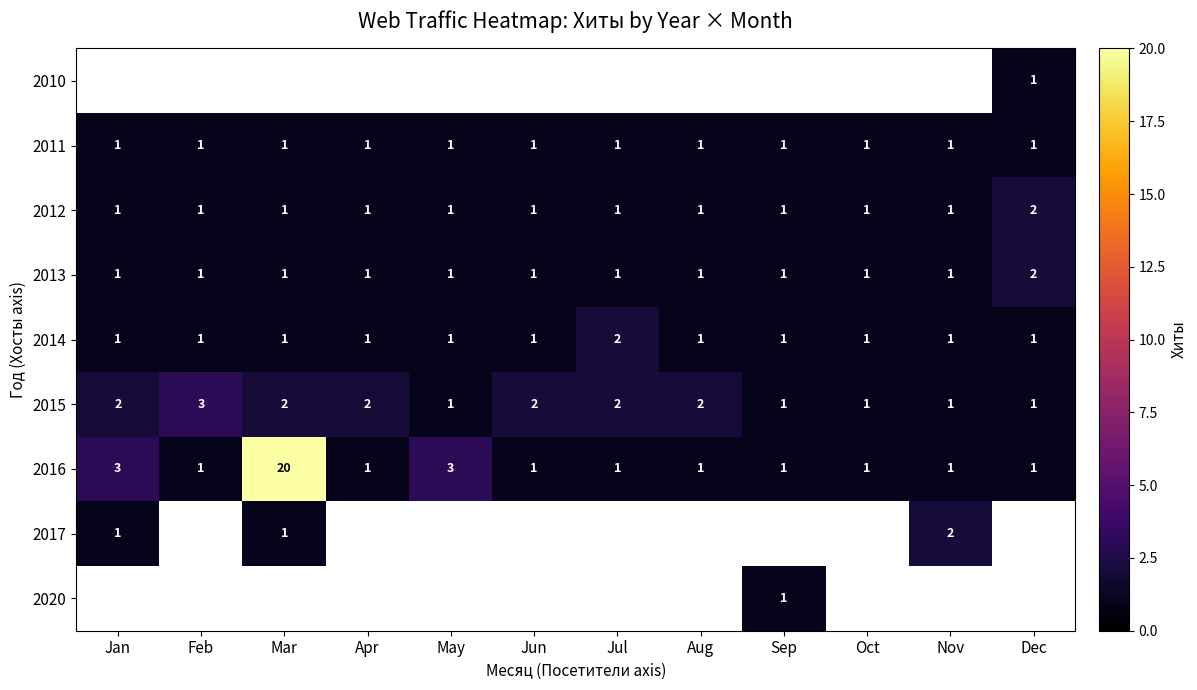

Is it true that 2016 equals 9 at Mar?

False